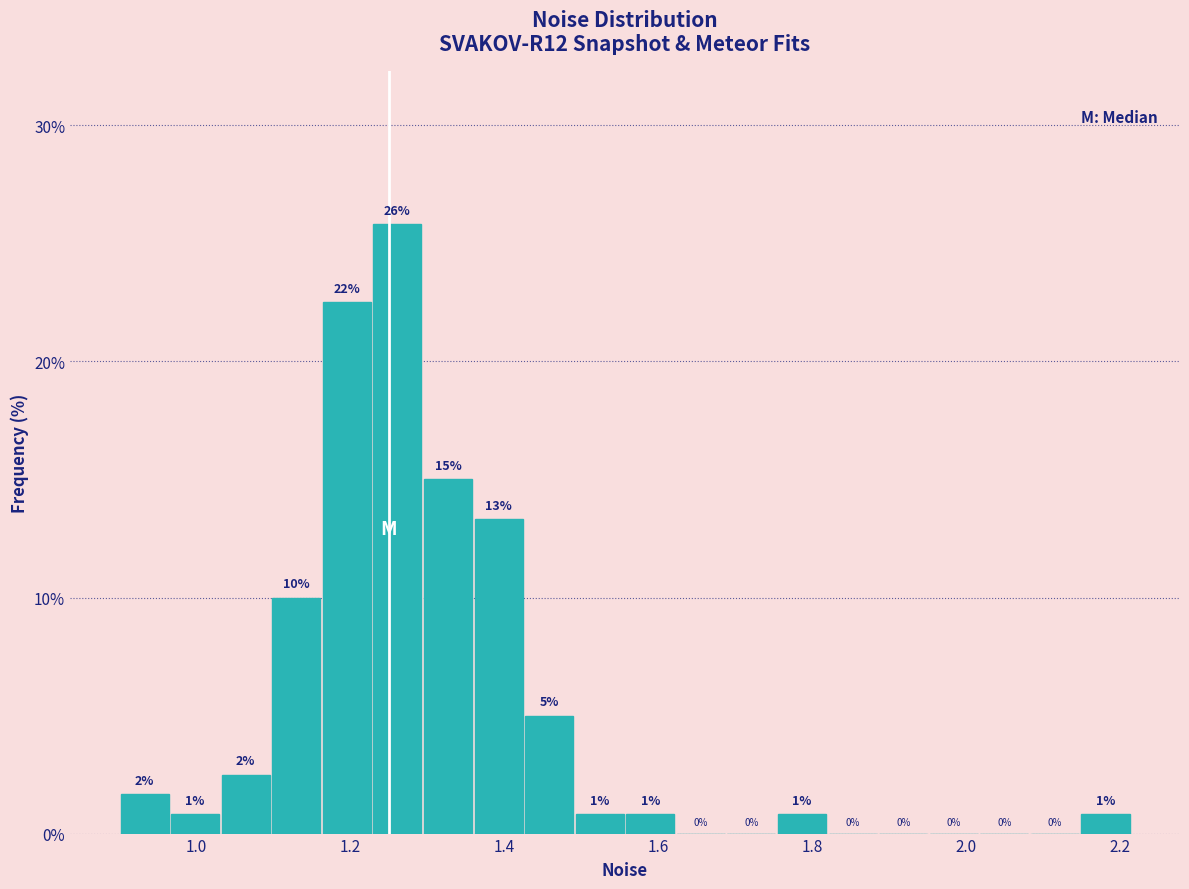

Read against the x-axis, roughly where is the centre of the tallest bar?

1.26